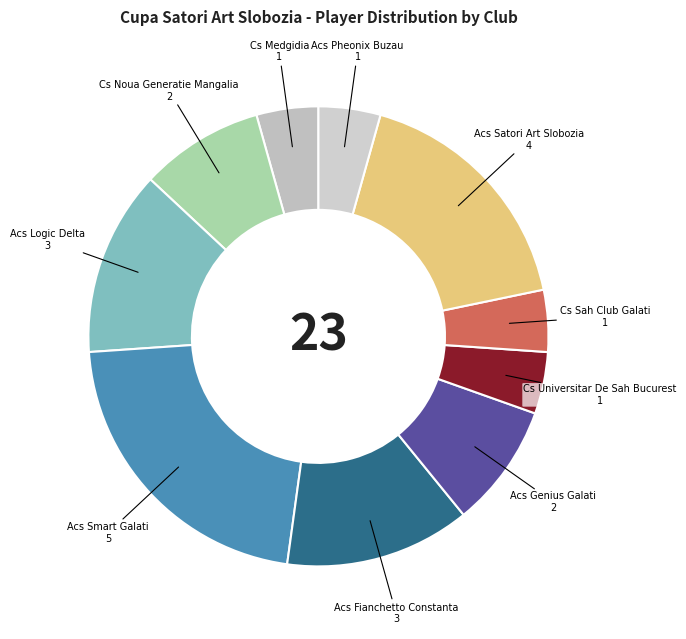

How many slices are in this pie chart?

10